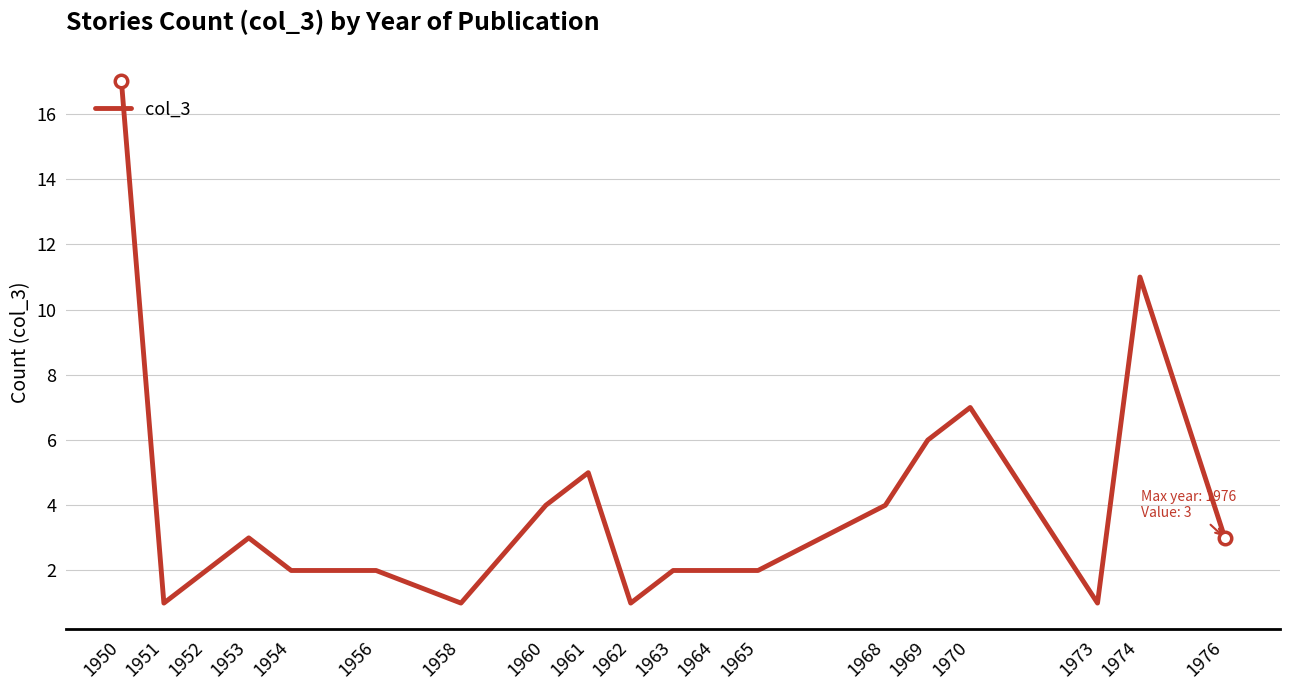

Count the number of categories in the chart.

19